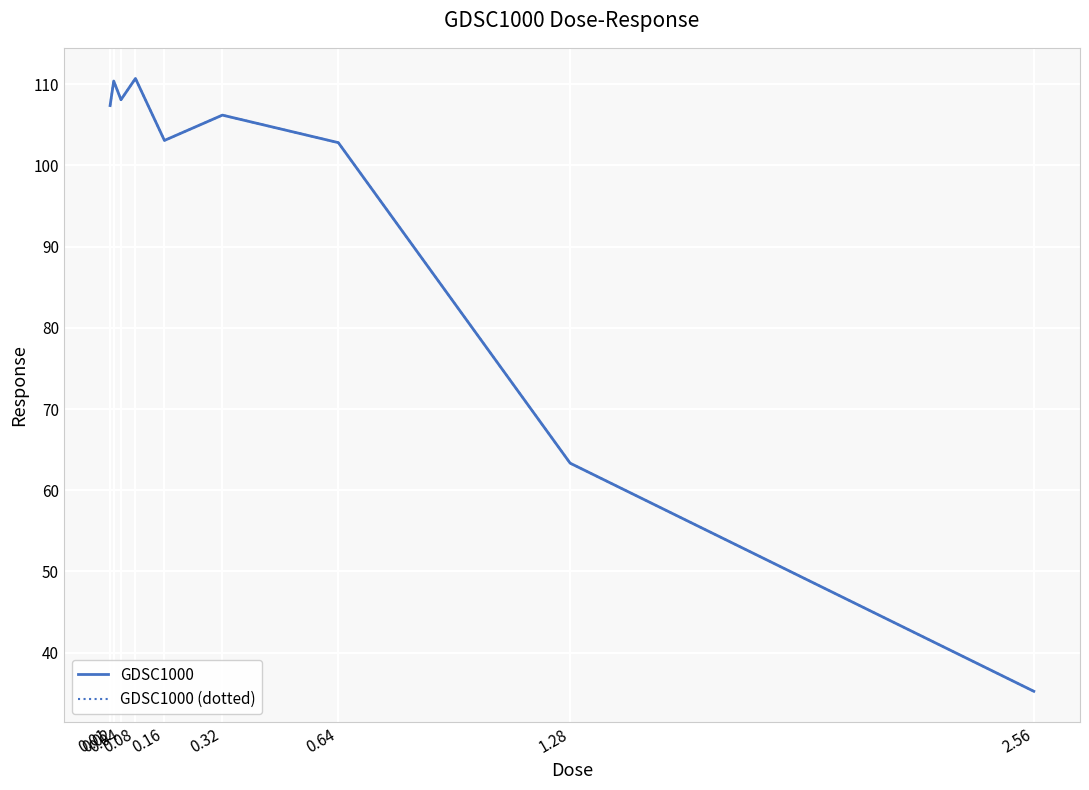

Does the chart display data point markers on the line(s)?

No